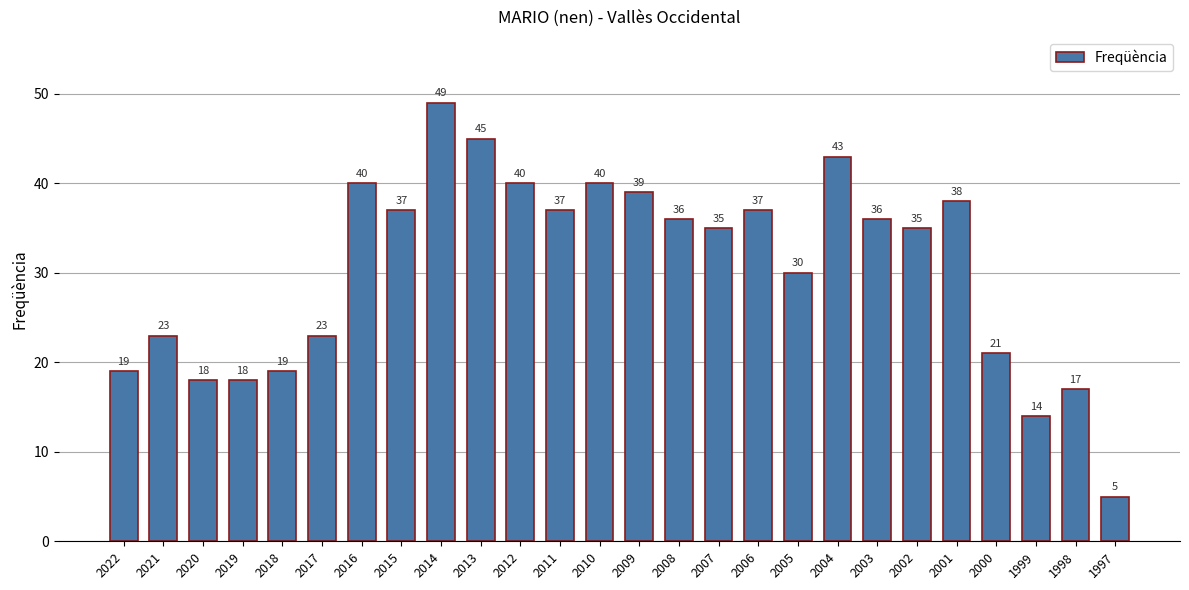

Count the number of data series in this chart.

1